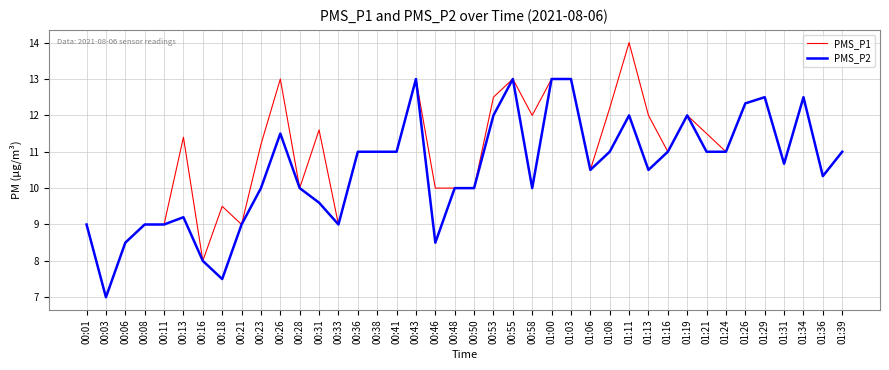

Is the value of PMS_P2 at 00:11 greater than the value of PMS_P1 at 00:16?

Yes